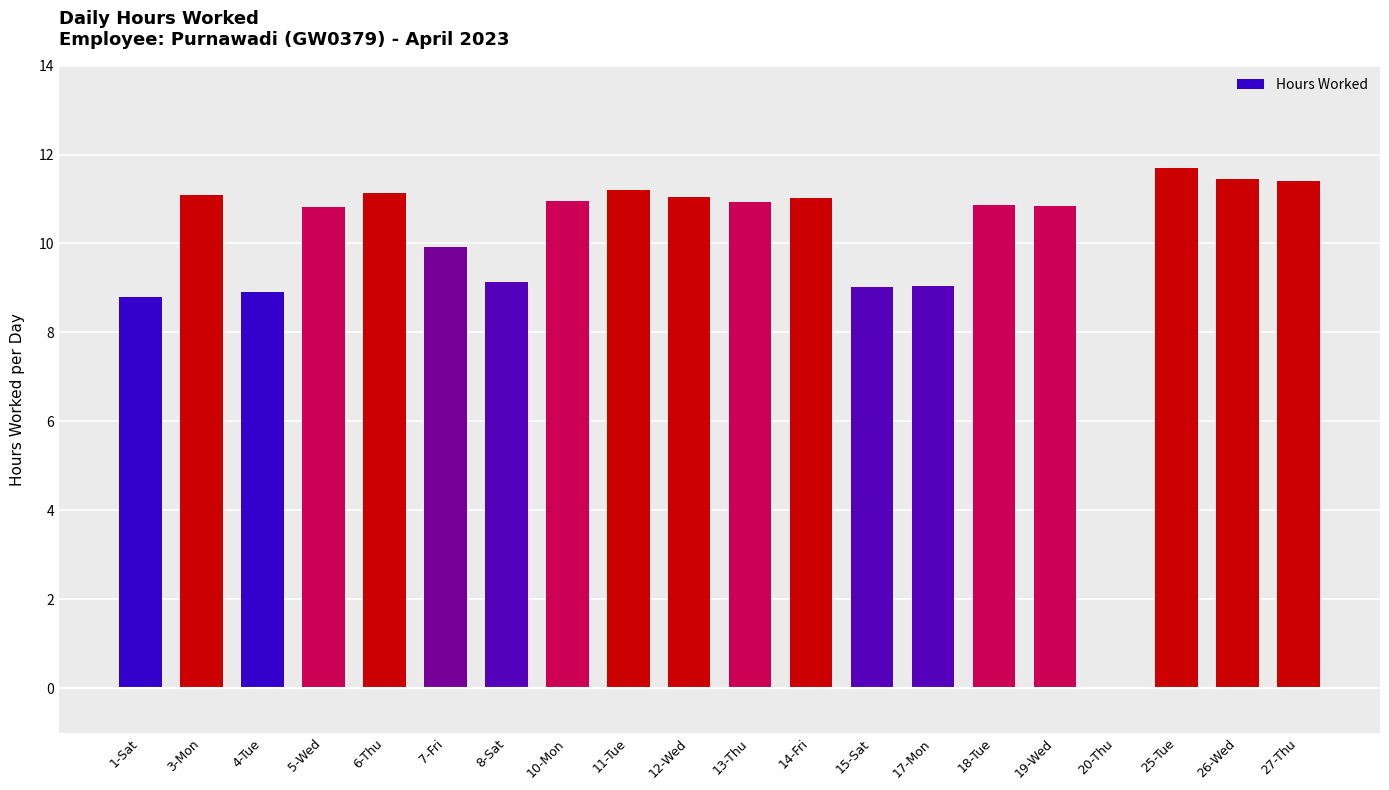

What is the greatest value displayed?

11.7